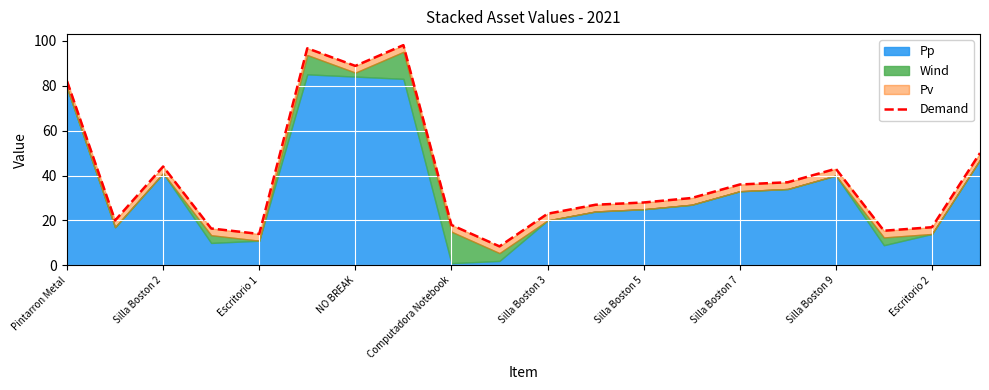

What is the difference between the maximum and second lowest values?

84.0